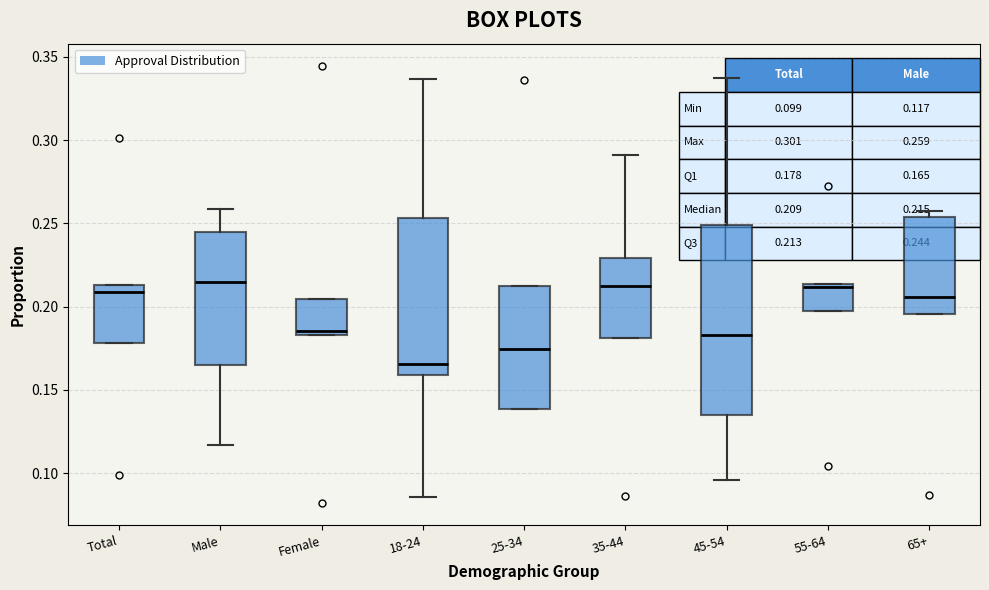

Which box has the lowest median line?

18-24